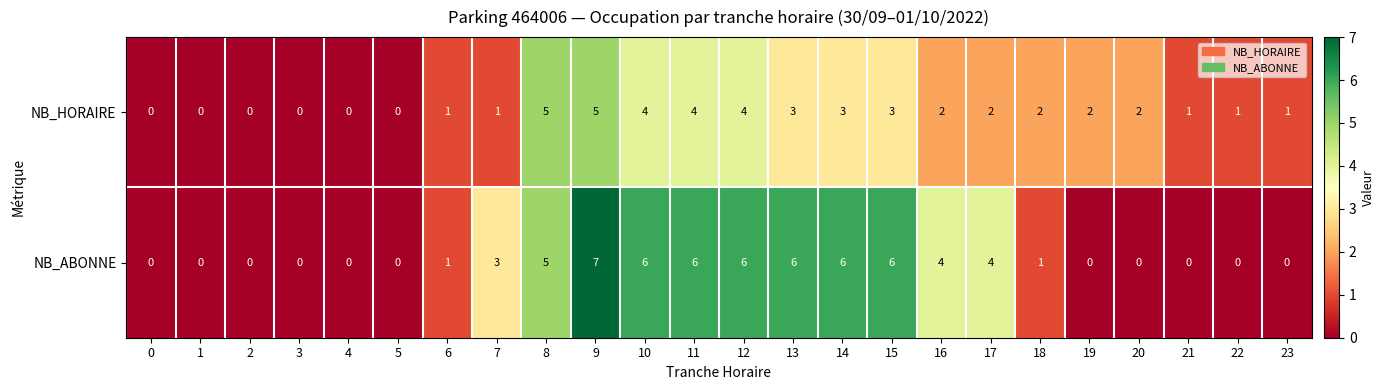

How many NB_HORAIRE values are between 1 and 3?

13